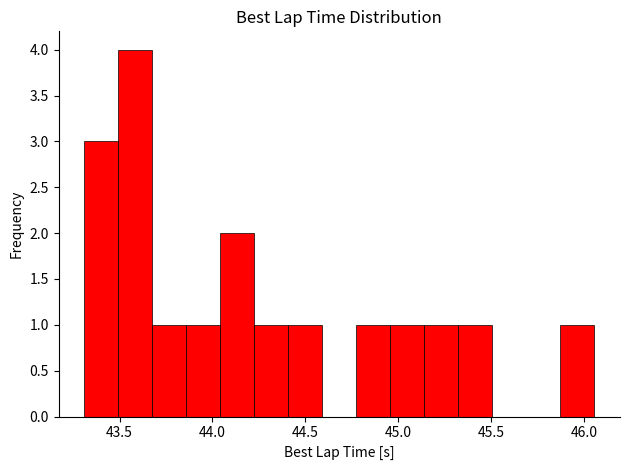

Read against the x-axis, roughly where is the centre of the tallest bar?

43.60